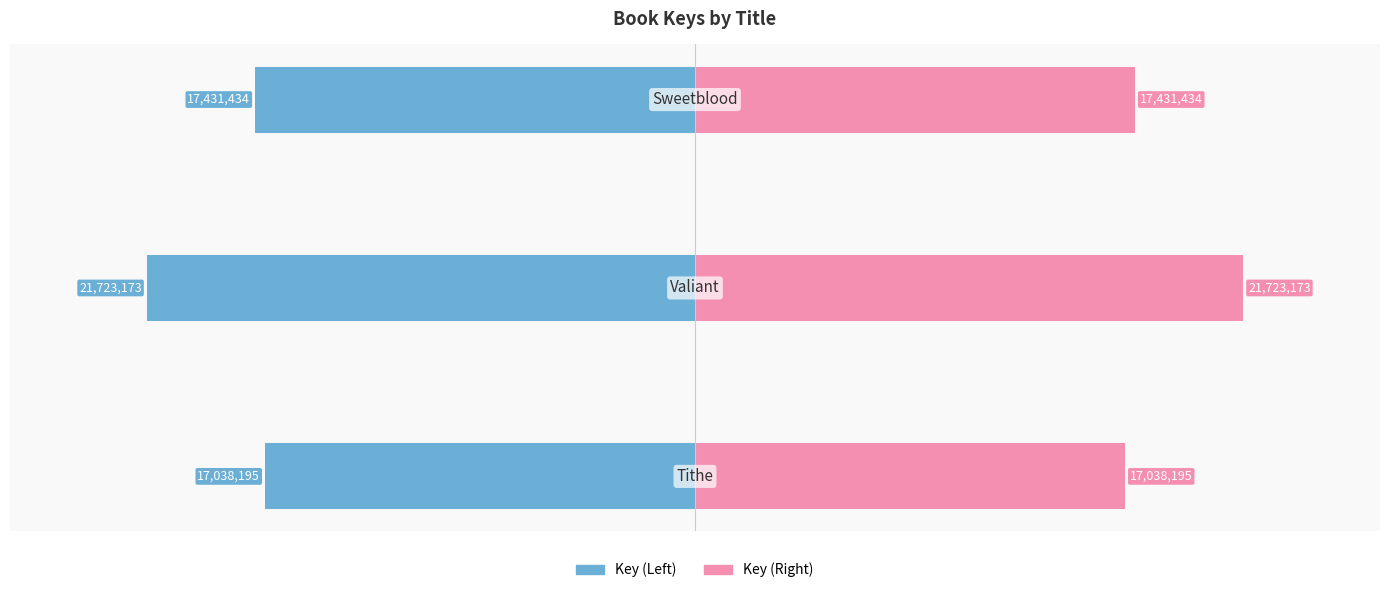

Which series has the largest range (max minus min)?

Key (Left)